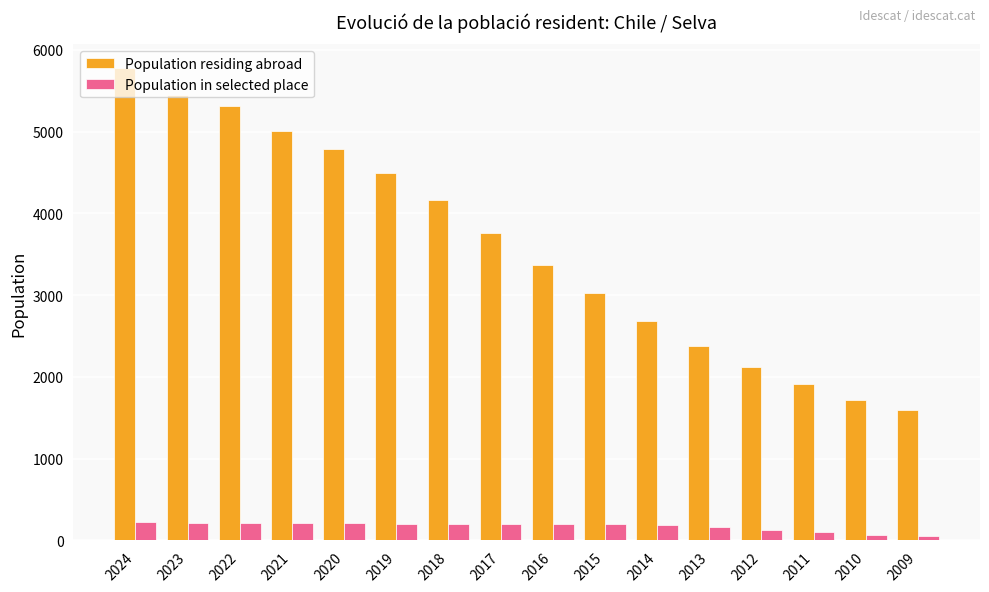

Does the chart contain stacked bars?

No